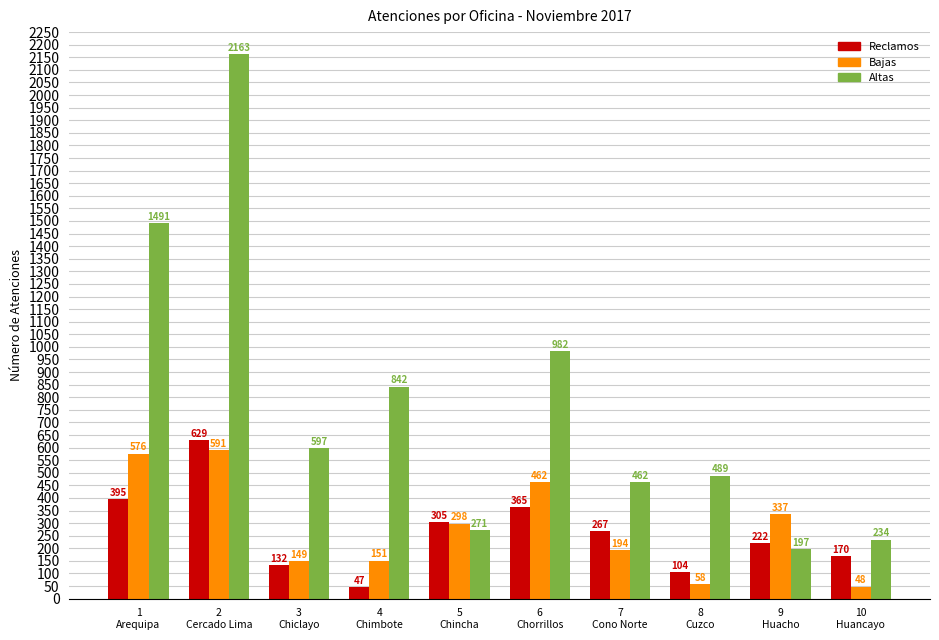

Count the number of categories in the chart.

10